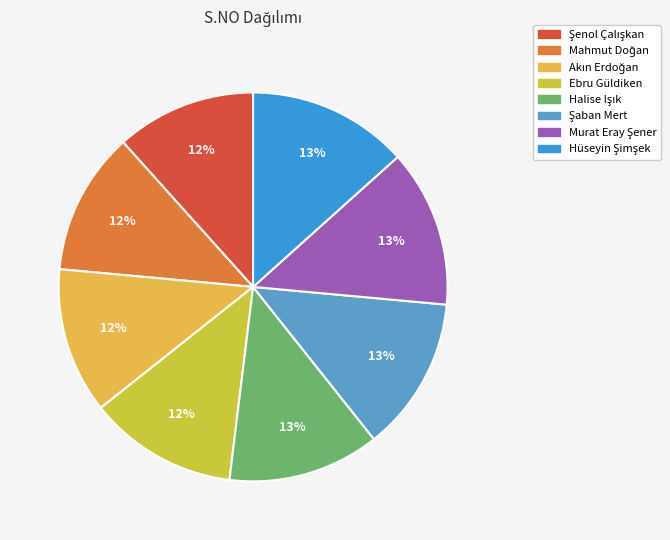

Count the number of slices in the pie.

8